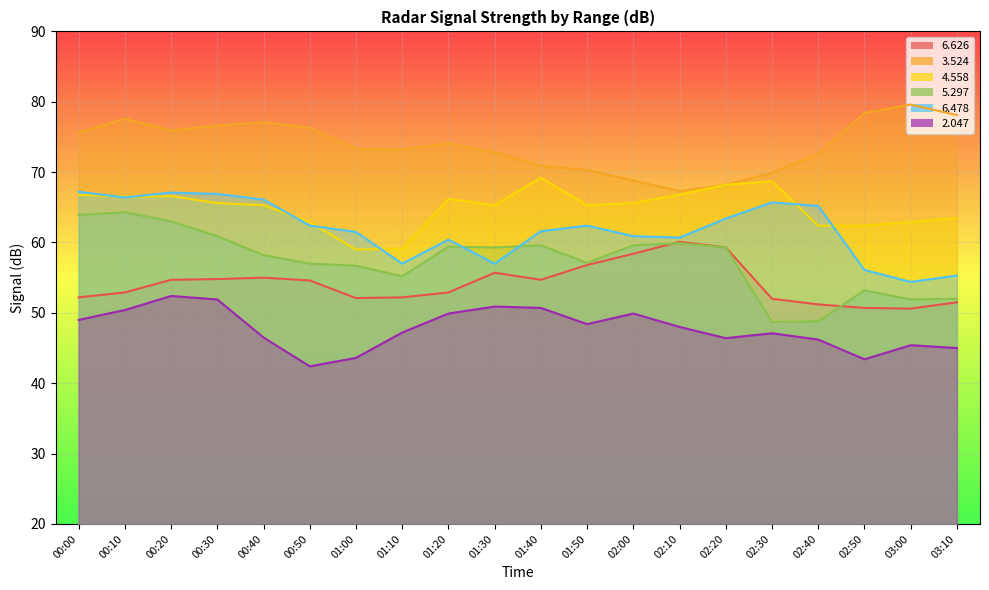

What is the label of the 8th point from the left?

01:10